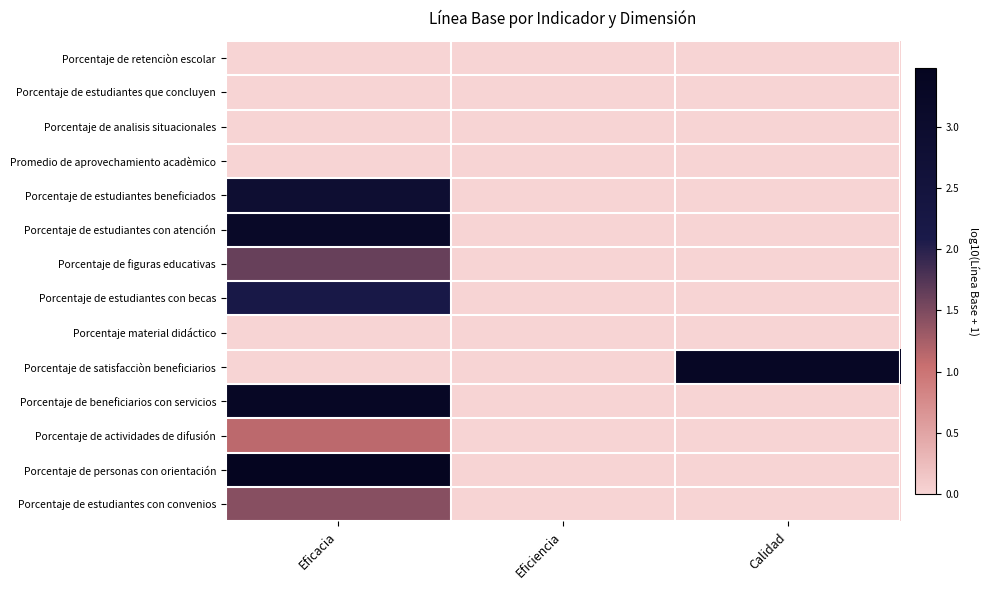

What is the spread (max minus min) of values at Eficacia?

3.5